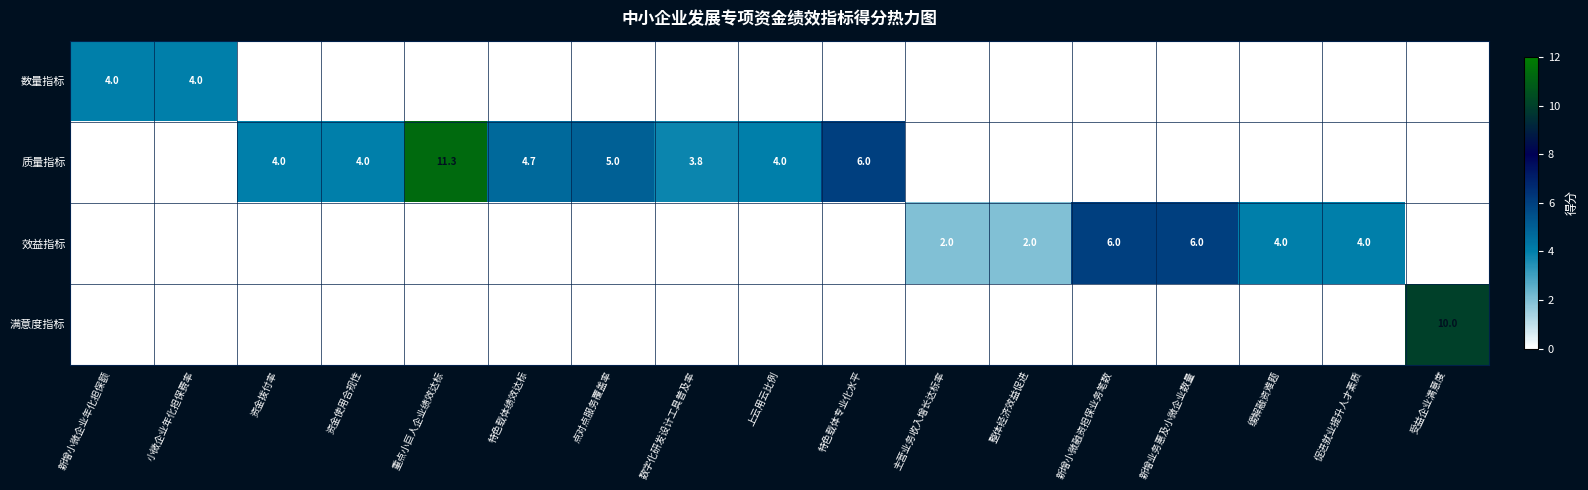

True or false: 效益指标 has a value of 5.5 at 促进就业提升人才素质.

False